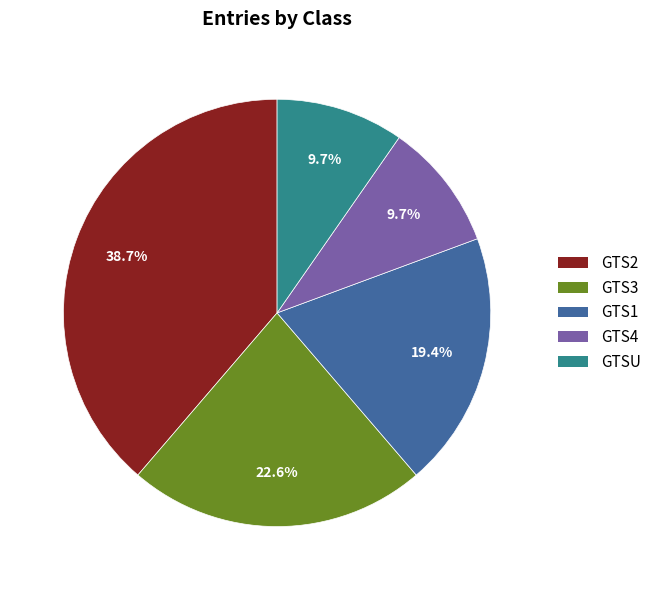

What is the largest slice in the pie chart?

GTS2